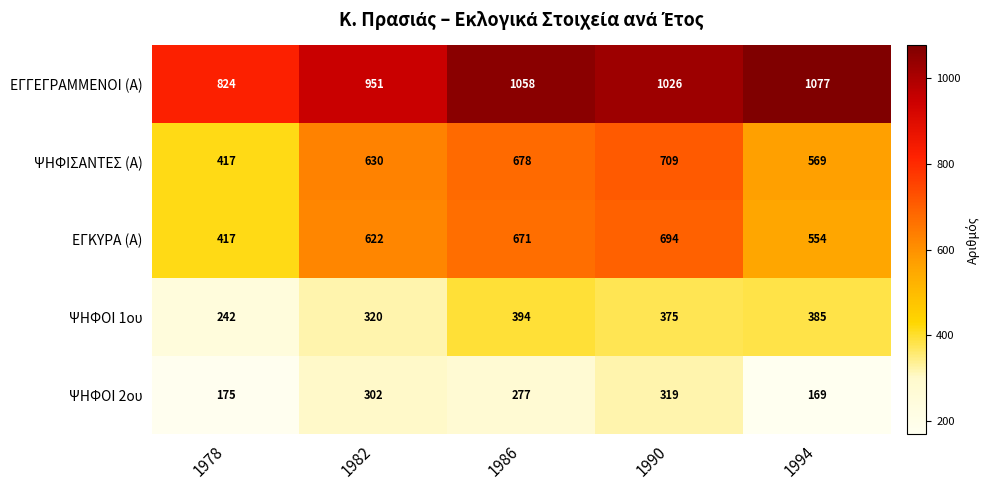

The ΨΗΦΟΙ 2ου series shows 302 at 1982. True or false?

True